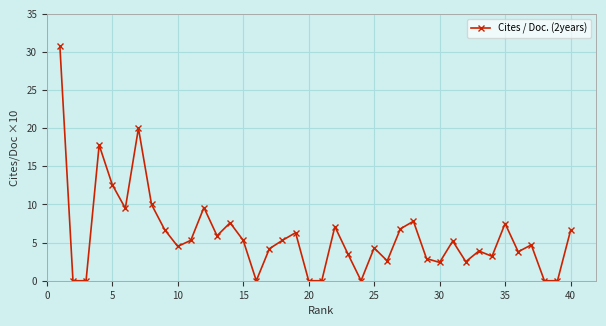

What is the maximum value shown in the chart?

30.8